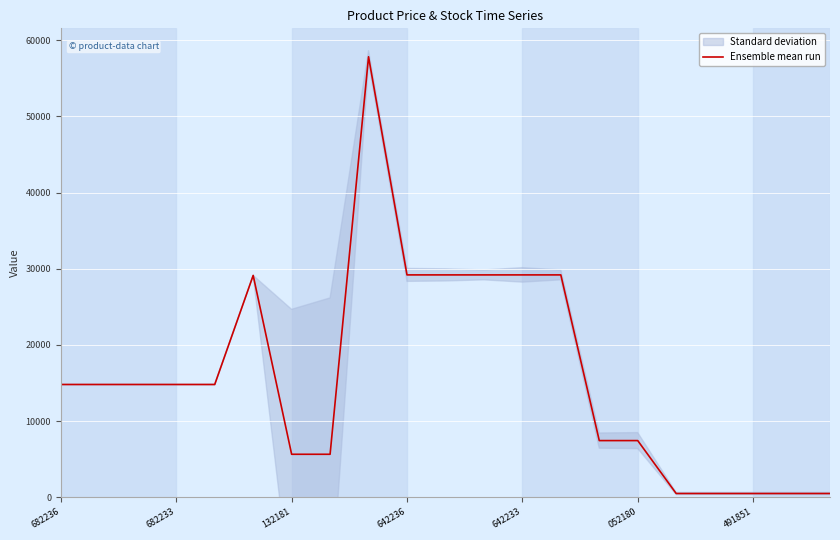

Reading left to right, what are all the values shown in this chart?

14800.8	14800.8	14800.8	14800.8	14800.8	29119.2	5640.3	5640.3	57826.2	29188.5	29188.5	29188.5	29188.5	29188.5	7436.2	7436.2	489.8	489.8	489.8	489.8	489.8